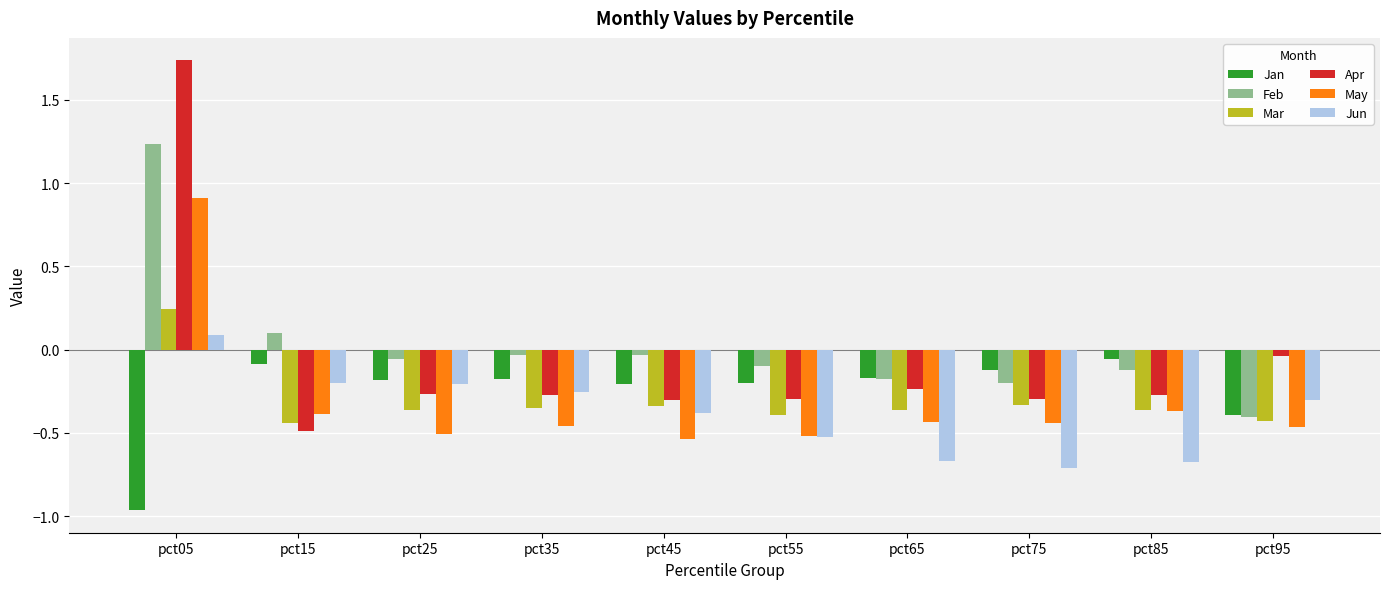

Which series has the widest spread of values?

Apr